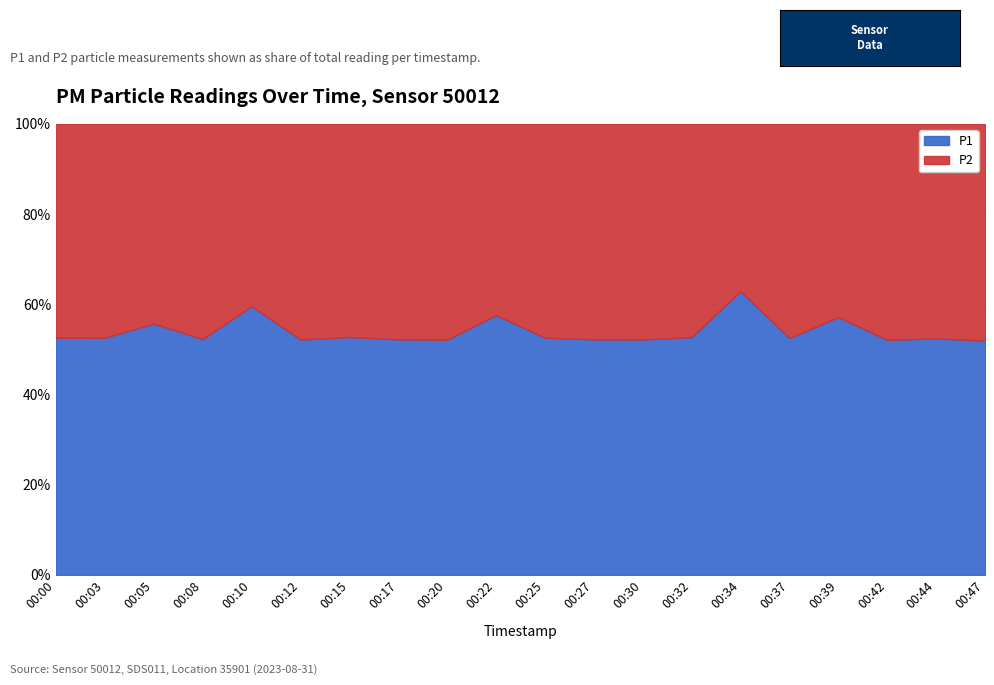

The value of P1 at 00:17 is 7.2. True or false?

False